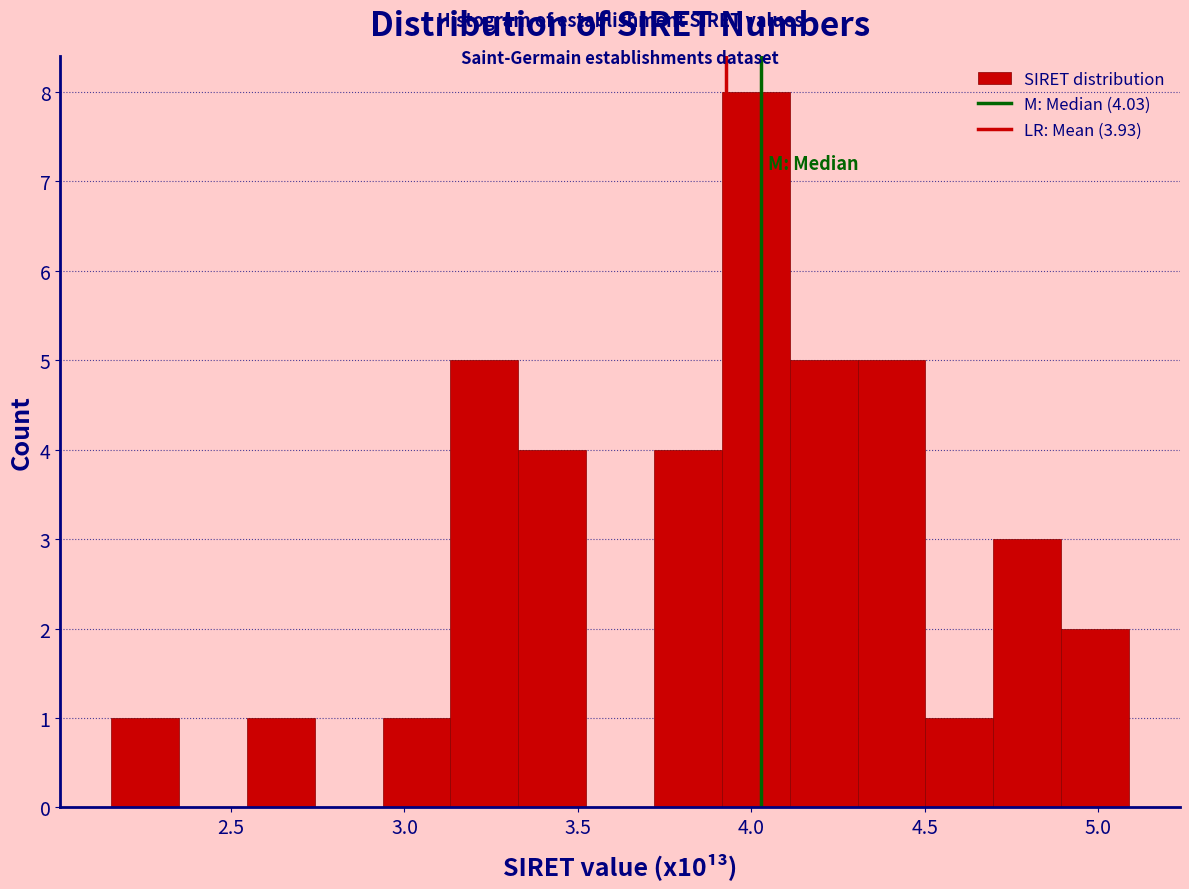

Around what value on the x-axis is the tallest bar? Give the approximate position of its centre, as read against the axis.

4.00